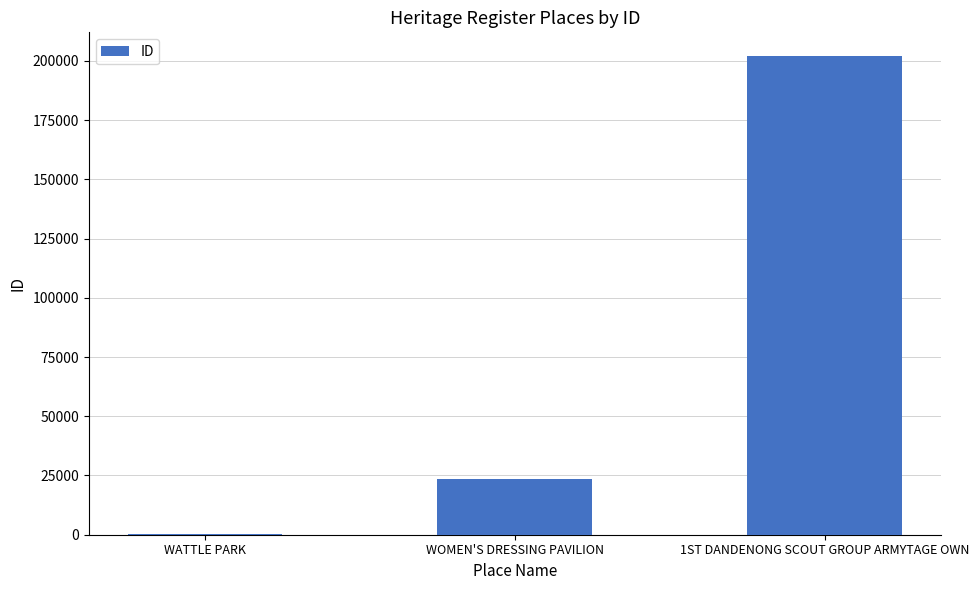

What is the greatest value displayed?

201973